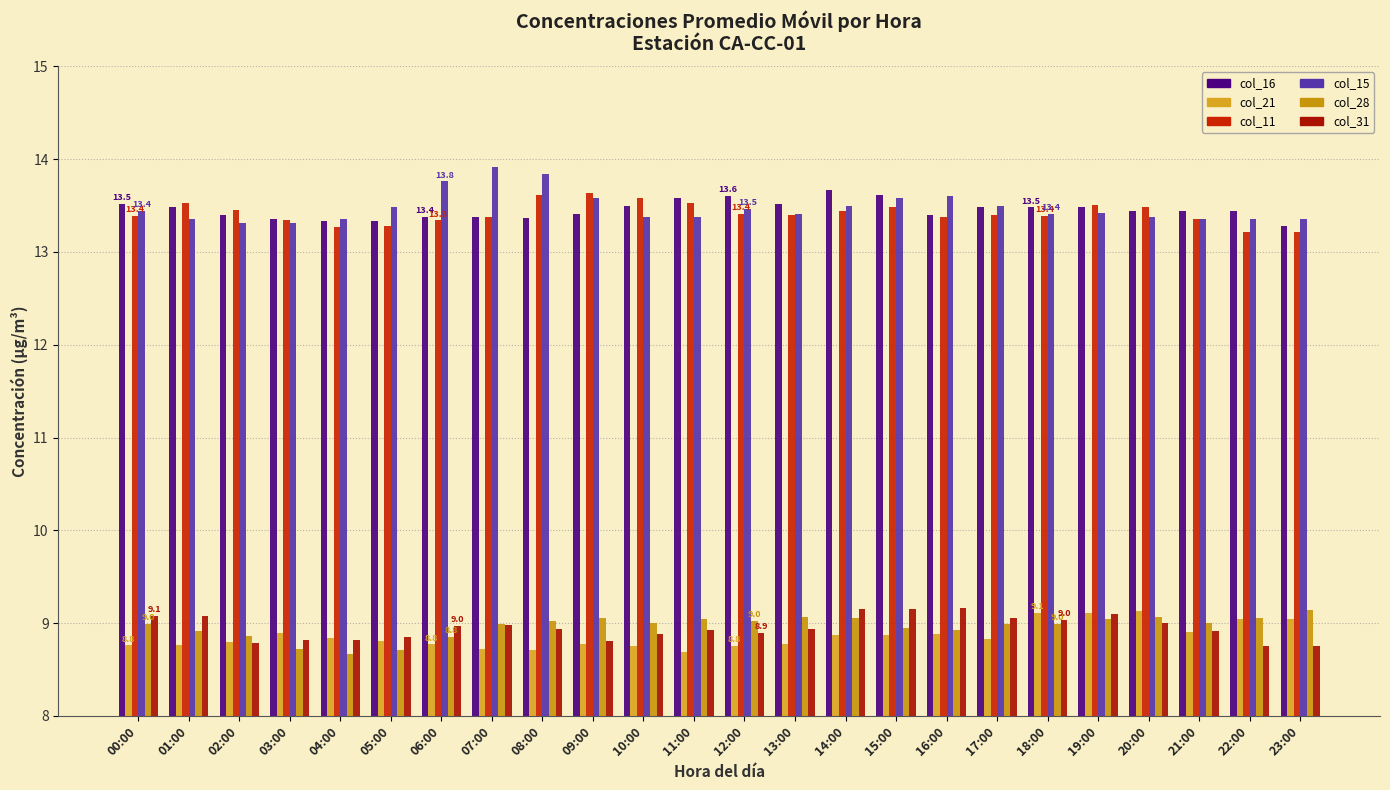

What is the value of the col_28 bar at the 24th from the left?

9.1